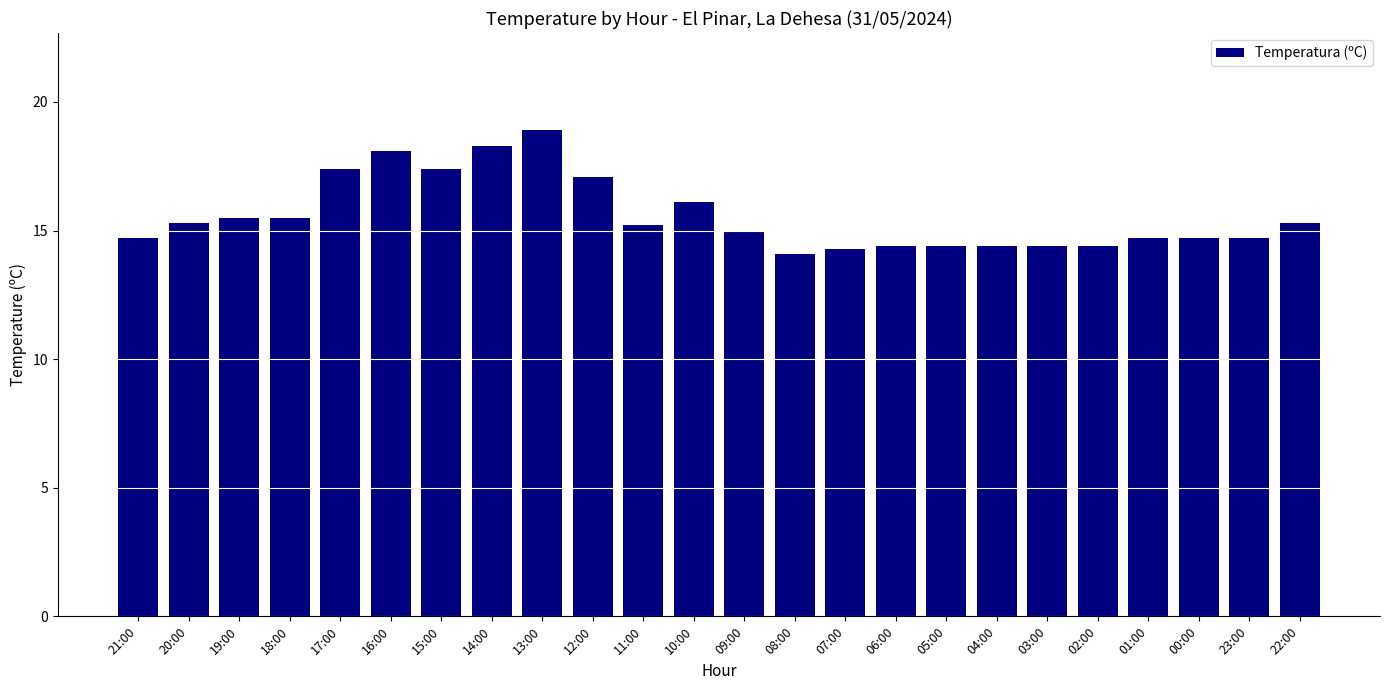

Reading right to left, list all the values displayed in this chart.

15.3	14.7	14.7	14.7	14.4	14.4	14.4	14.4	14.4	14.3	14.1	15.0	16.1	15.2	17.1	18.9	18.3	17.4	18.1	17.4	15.5	15.5	15.3	14.7